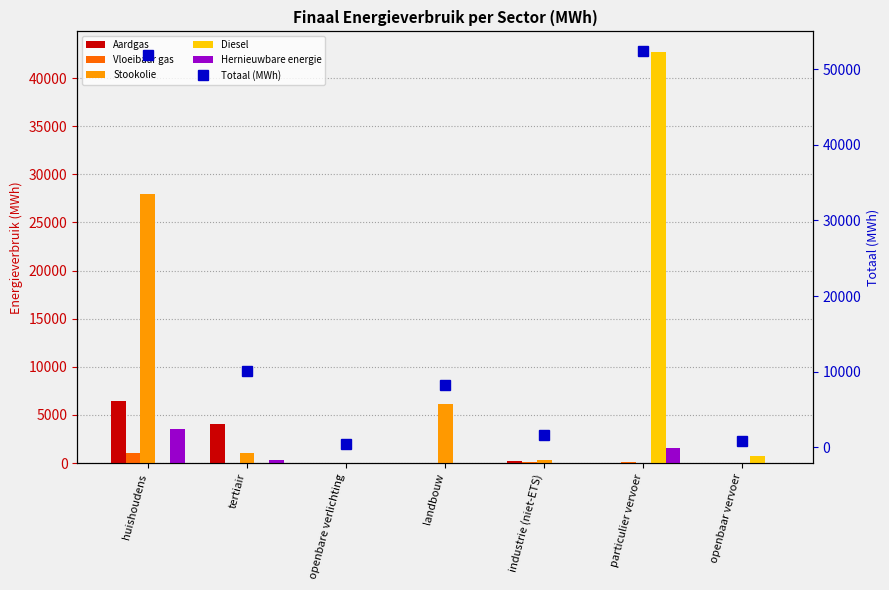

What is the total value across all series at huishoudens?

90761.8